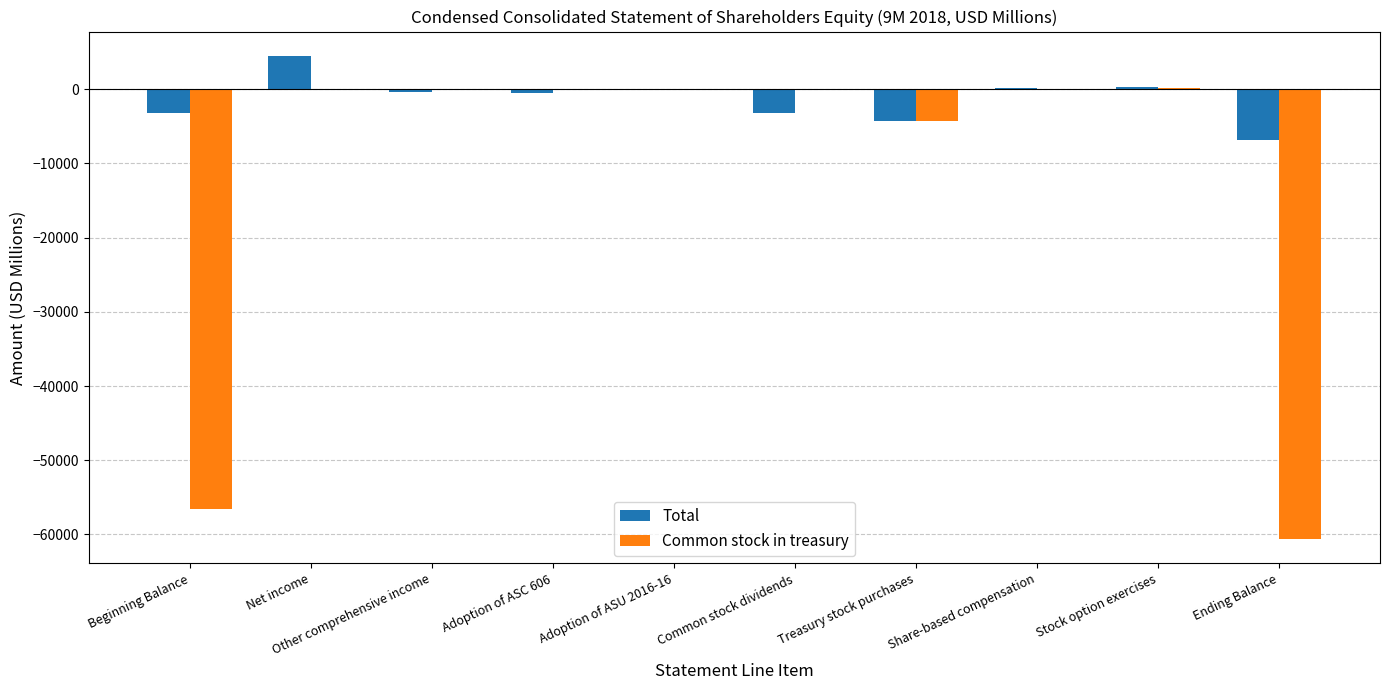

How many distinct data groups are displayed?

2